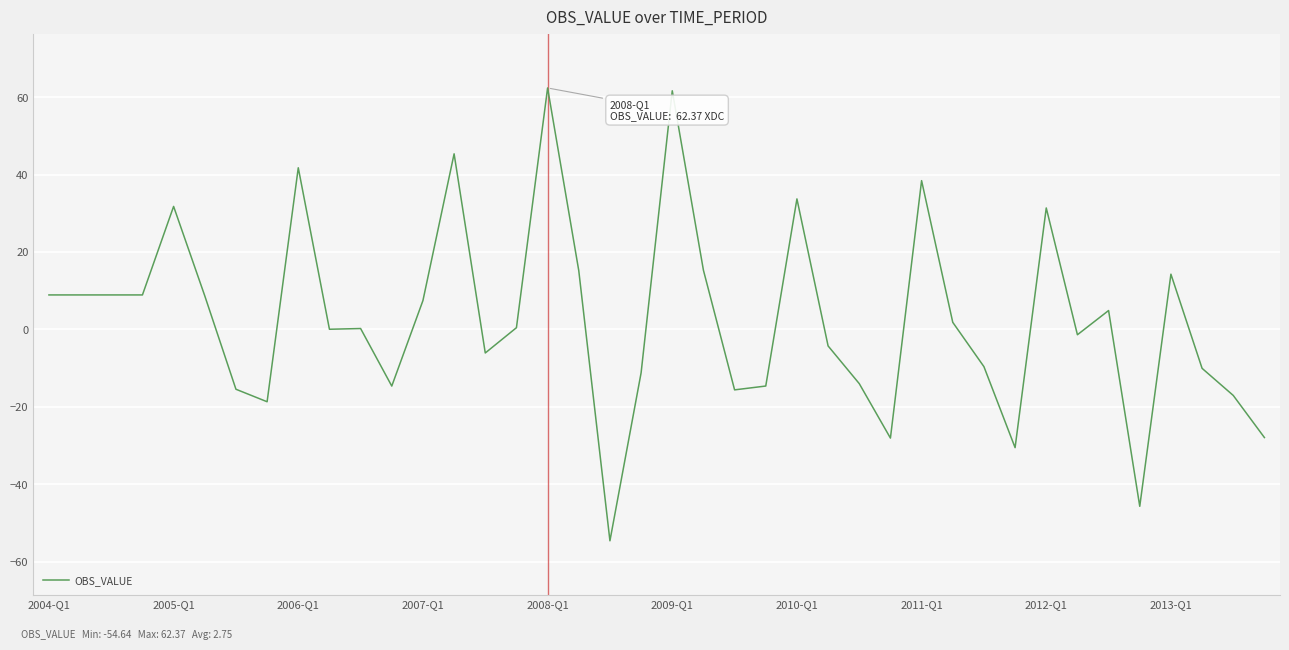

What is the difference between the maximum and minimum values?

117.0